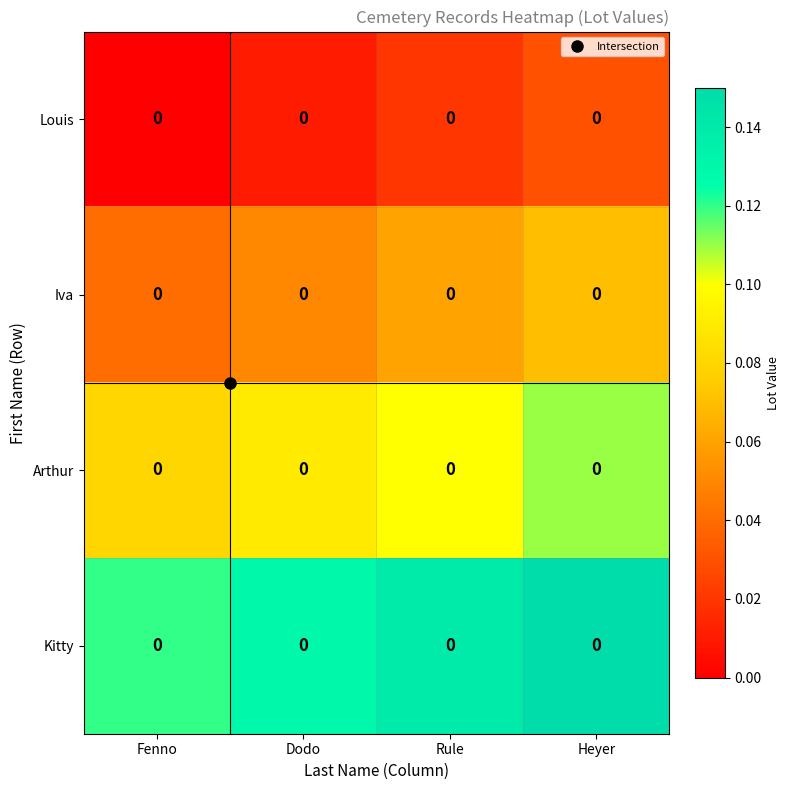

True or false: Louis has a value of 0.0 at Dodo.

False